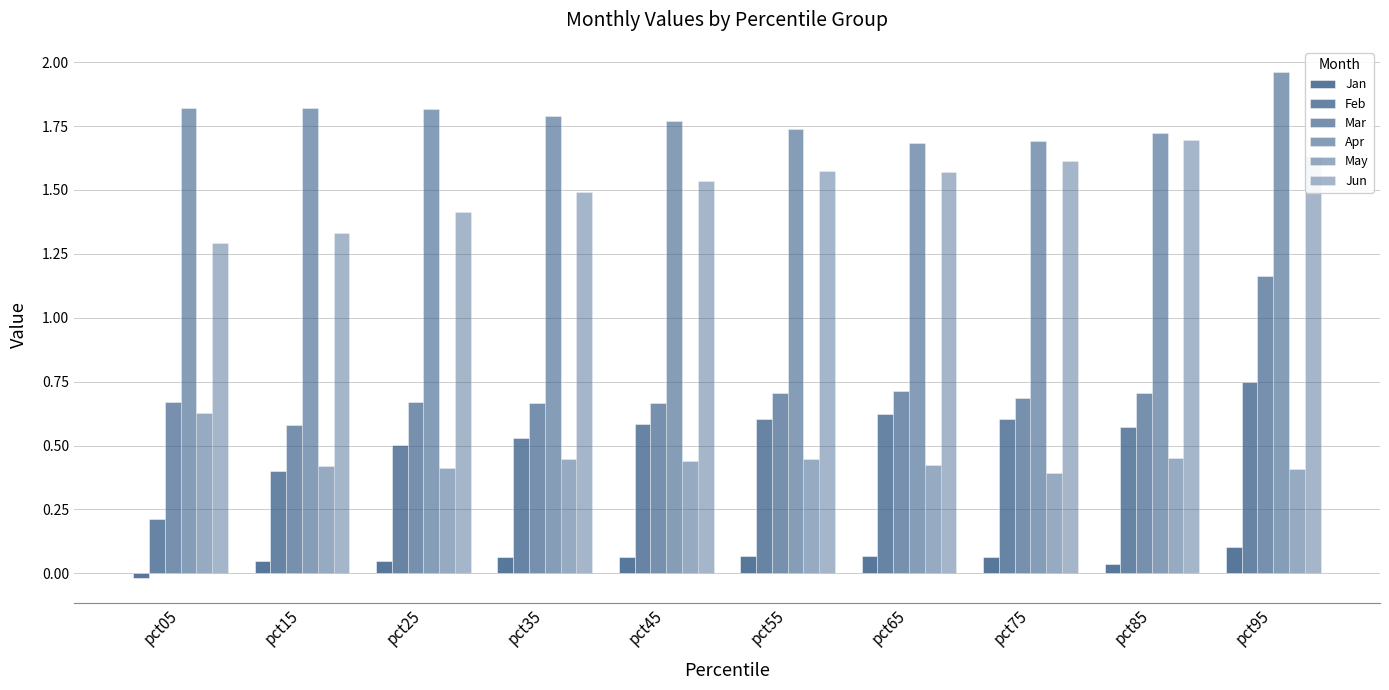

Read the Jan value at pct15.

0.1